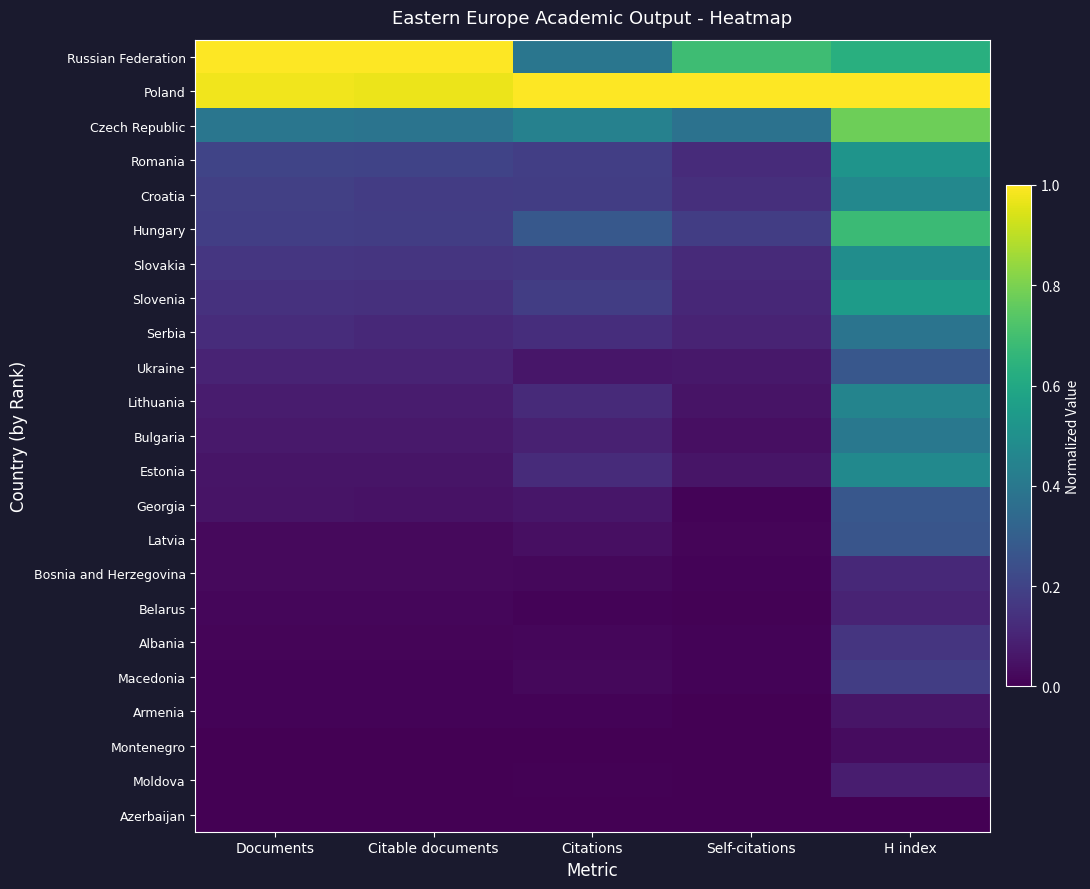

List the series in order of their peak value, highest first.

Poland, Russian Federation, Czech Republic, Hungary, Slovenia, Romania, Slovakia, Estonia, Croatia, Lithuania, Bulgaria, Serbia, Ukraine, Georgia, Latvia, Macedonia, Albania, Bosnia and Herzegovina, Belarus, Moldova, Armenia, Montenegro, Azerbaijan